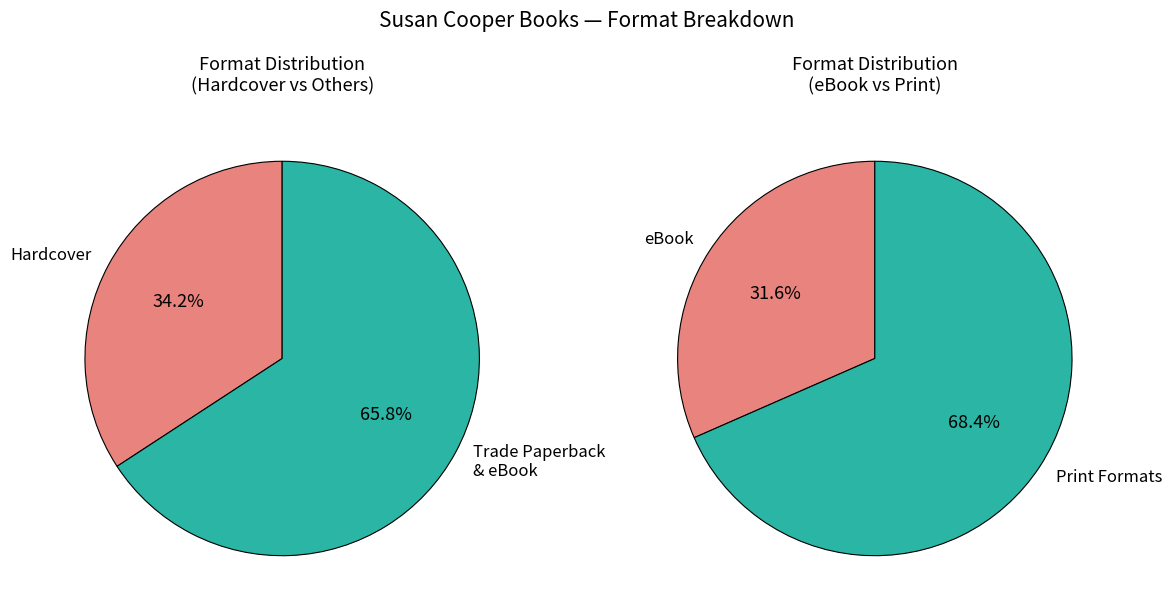

Is it true that Trade Paperback is 40% of the pie?

False